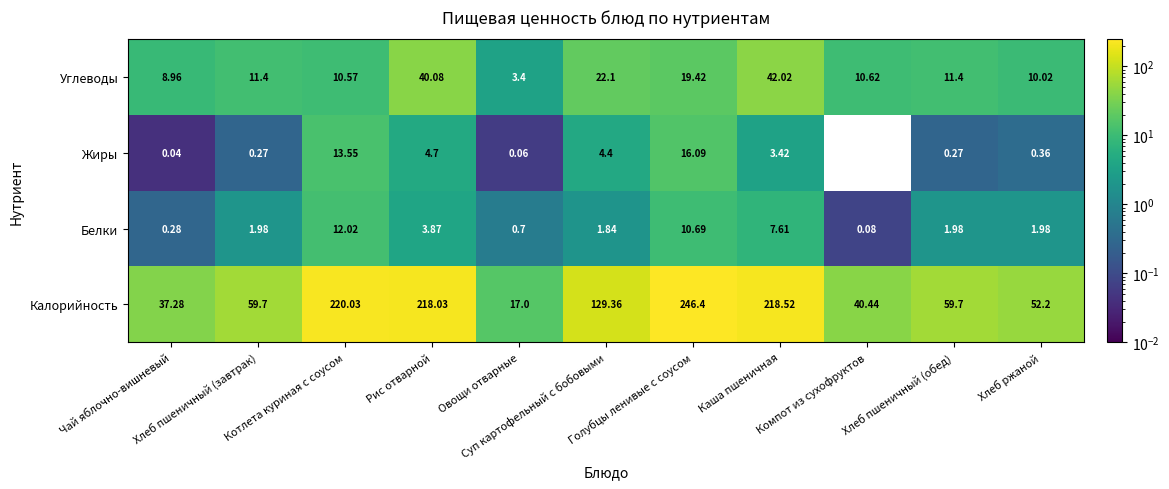

Which series has the largest range (max minus min)?

Калорийность